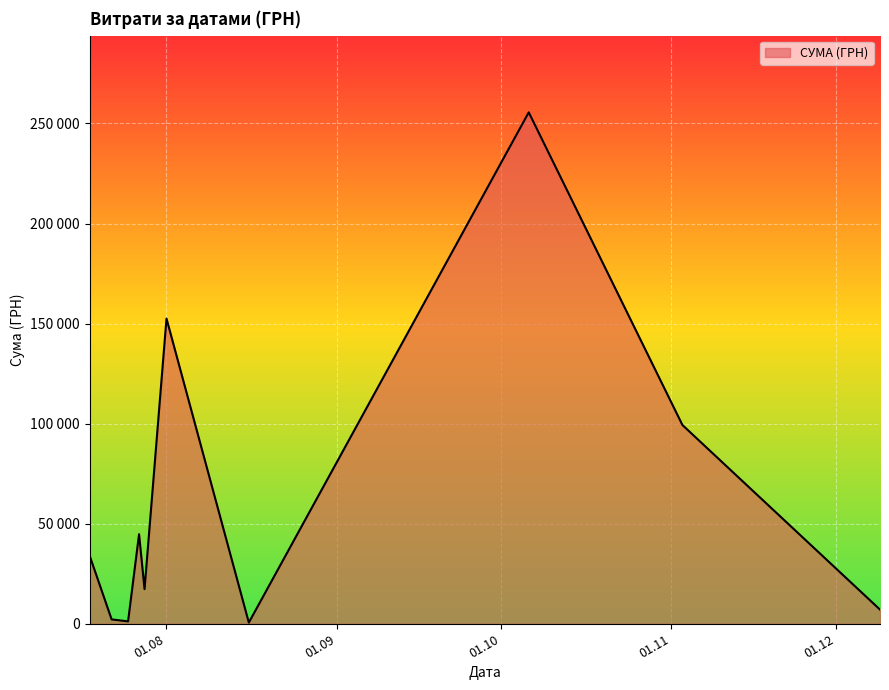

Is this an area chart (filled region under the line)?

Yes